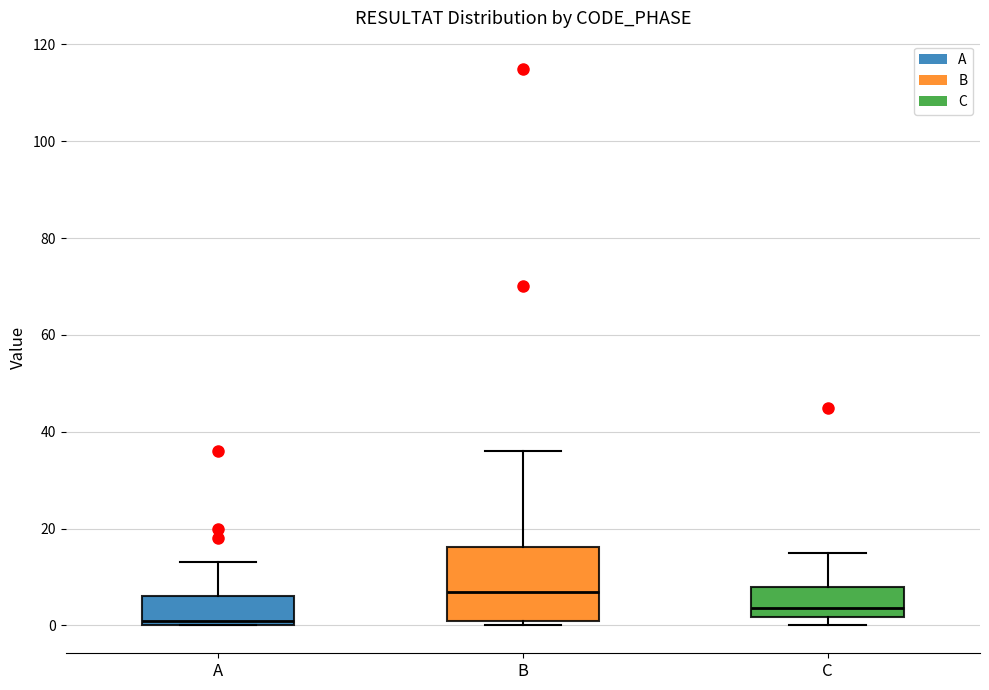

Comparing the boxes themselves (not the whiskers), which one is the tallest?

B